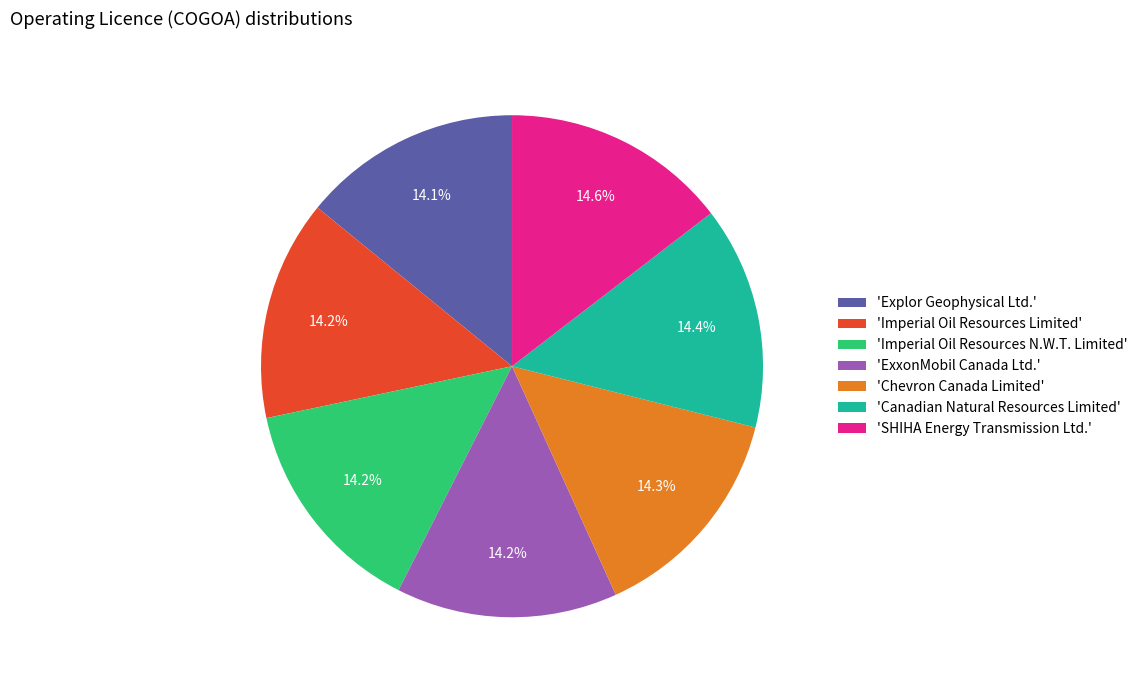

What percentage do 'Chevron Canada Limited' and 'ExxonMobil Canada Ltd.' together represent?

28.5%